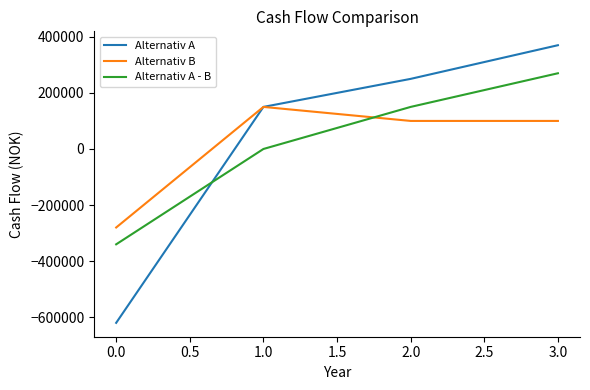

Which label corresponds to the smallest value in the chart?

0.0